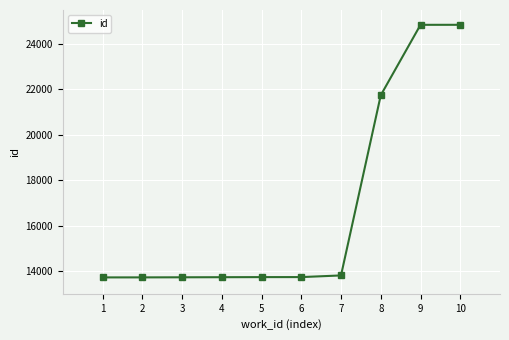

At which label is the value closest to 19285?

8